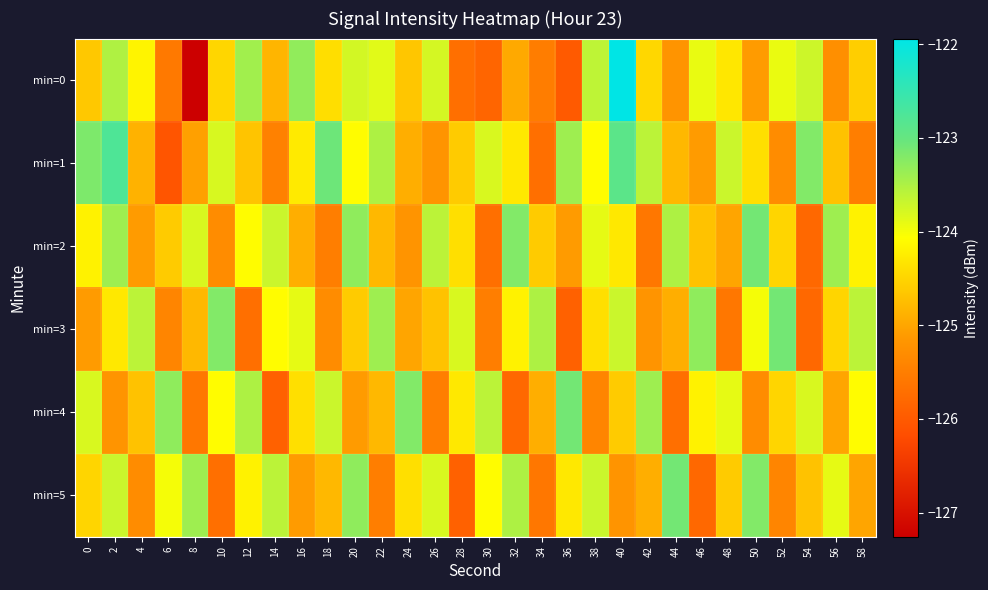

Which series has the largest total across all categories?

min=1